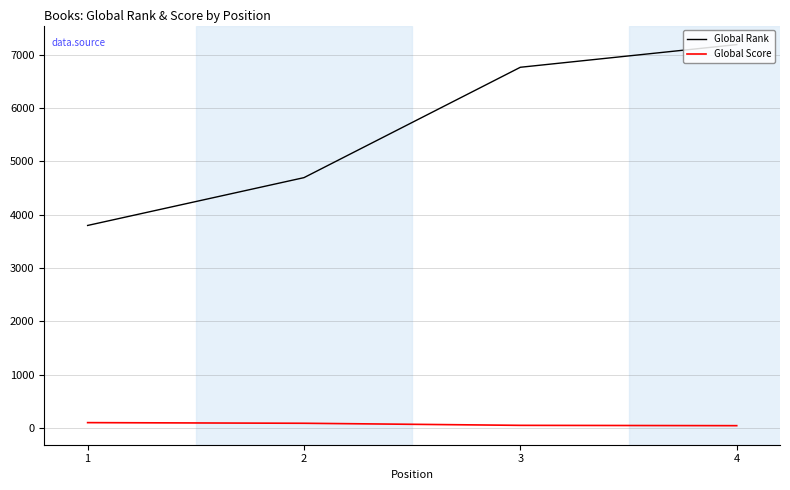

What is the difference between the Global Rank values at 2 and 3?

2070